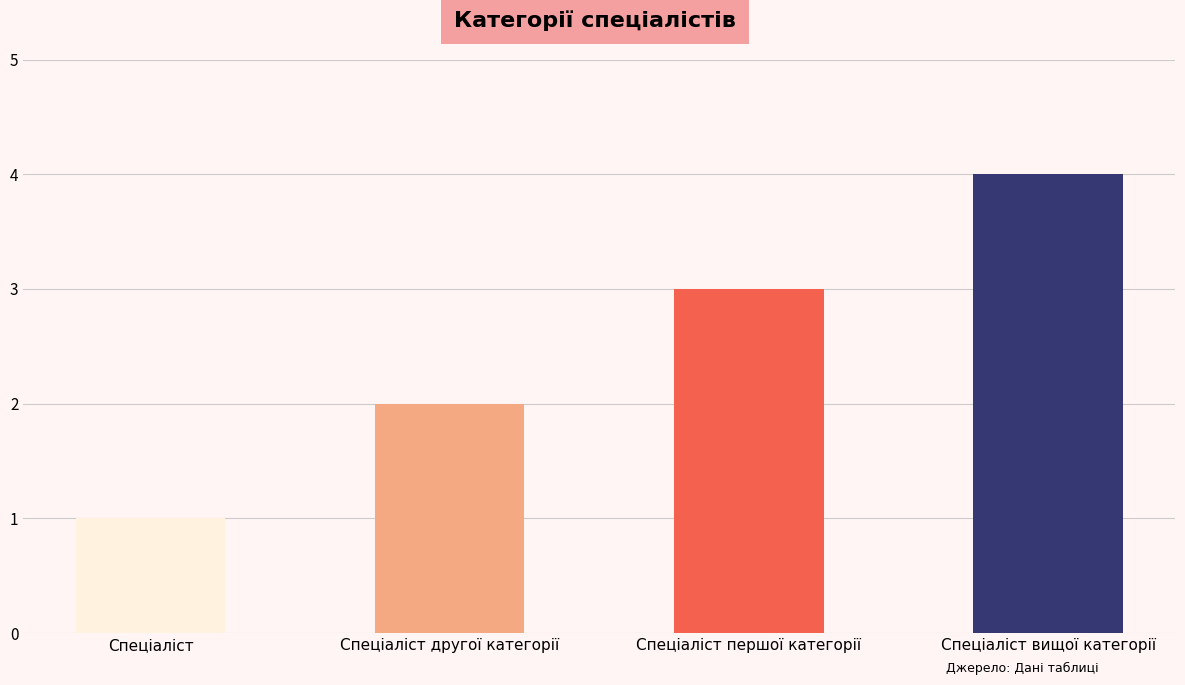

Does the chart contain any negative values?

No